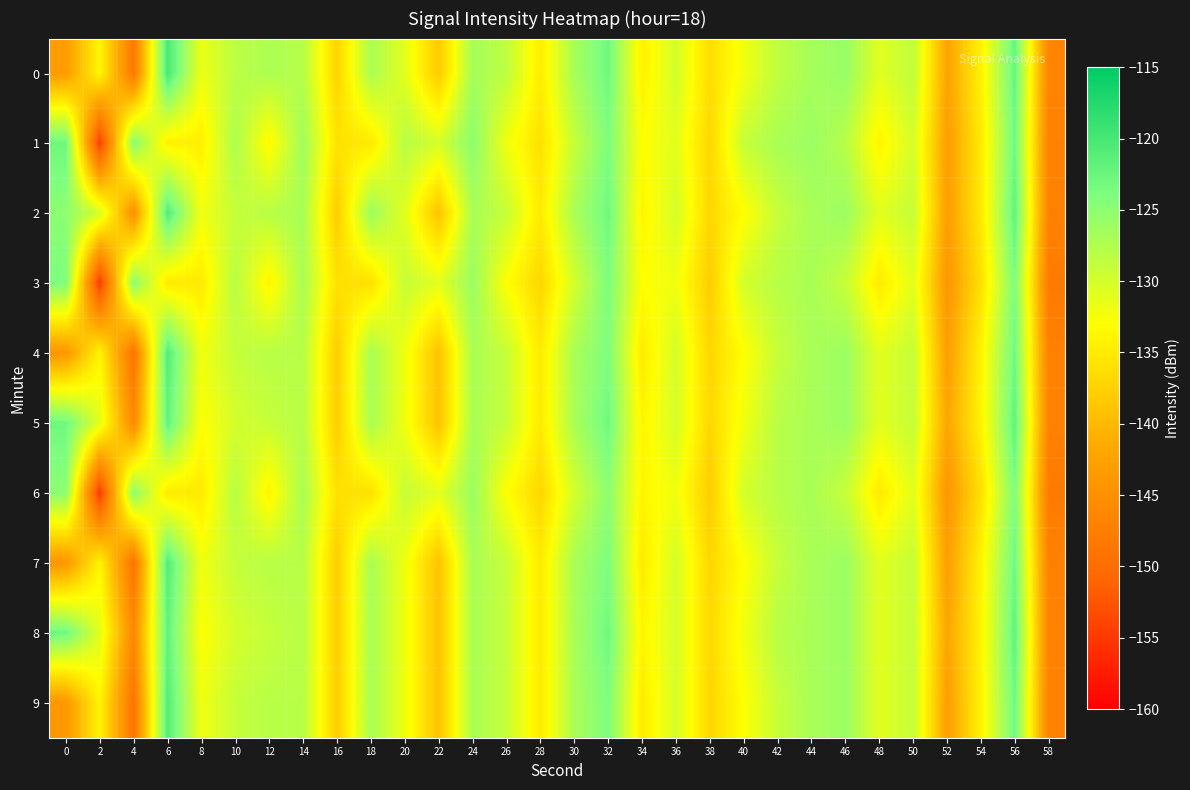

How many distinct data groups are displayed?

10